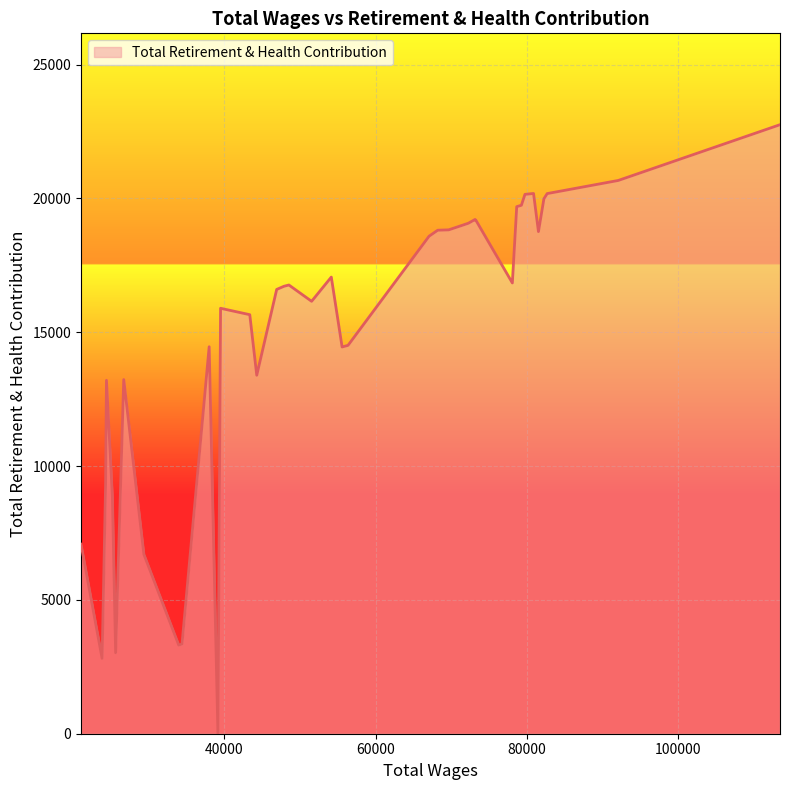

How many lines are shown in the chart?

1